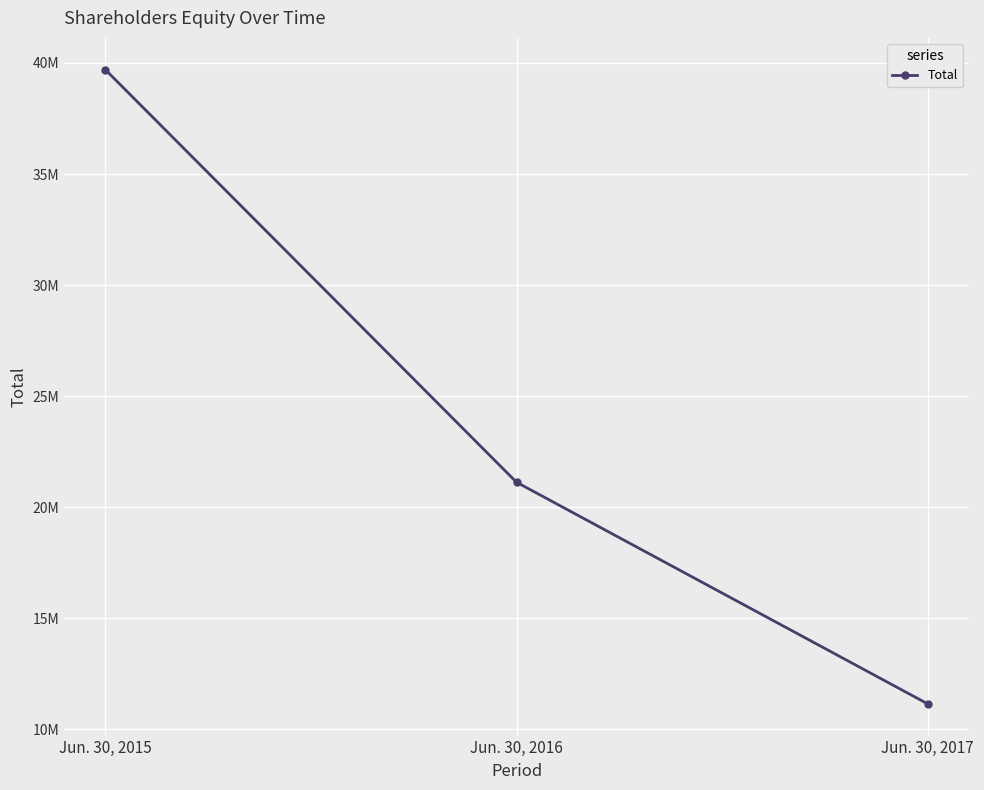

Which label corresponds to the smallest value in the chart?

Jun. 30, 2017